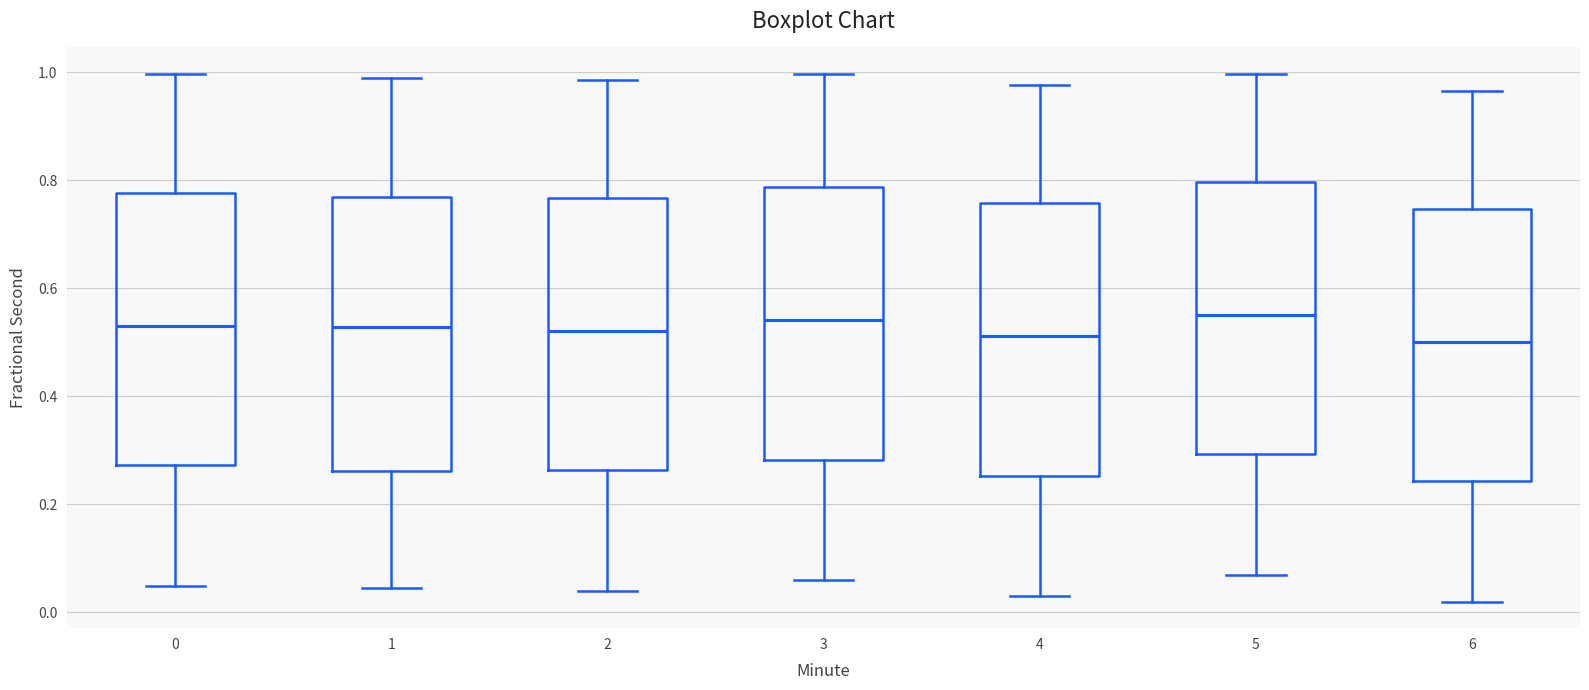

Reading left to right, read every box against the y-axis: the position of its median line, the range the box covers, and the ends of its whiskers. The values are not printed on the chart, so give them approximately, as read against the axis.

0: median 0.54, box 0.28 to 0.78, whiskers 0.04 to 1.00
1: median 0.52, box 0.26 to 0.76, whiskers 0.04 to 0.98
2: median 0.52, box 0.26 to 0.76, whiskers 0.04 to 0.98
3: median 0.54, box 0.28 to 0.78, whiskers 0.06 to 1.00
4: median 0.52, box 0.26 to 0.76, whiskers 0.02 to 0.98
5: median 0.56, box 0.30 to 0.80, whiskers 0.06 to 1.00
6: median 0.50, box 0.24 to 0.74, whiskers 0.02 to 0.96